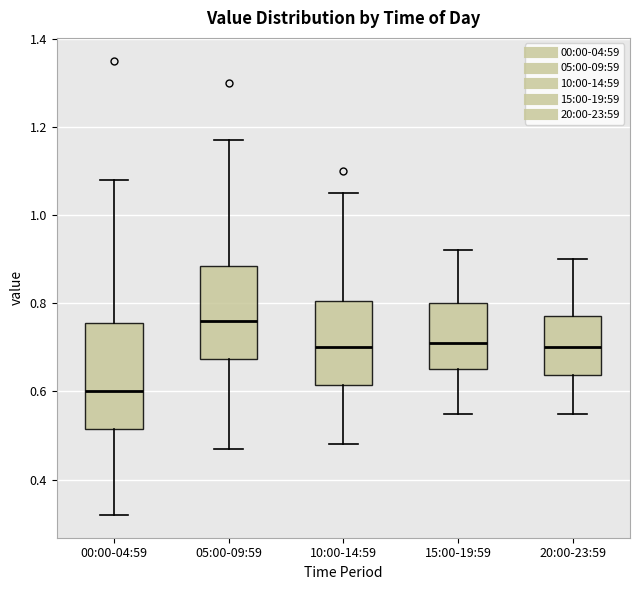

Which box's median line is the lowest?

00:00-04:59